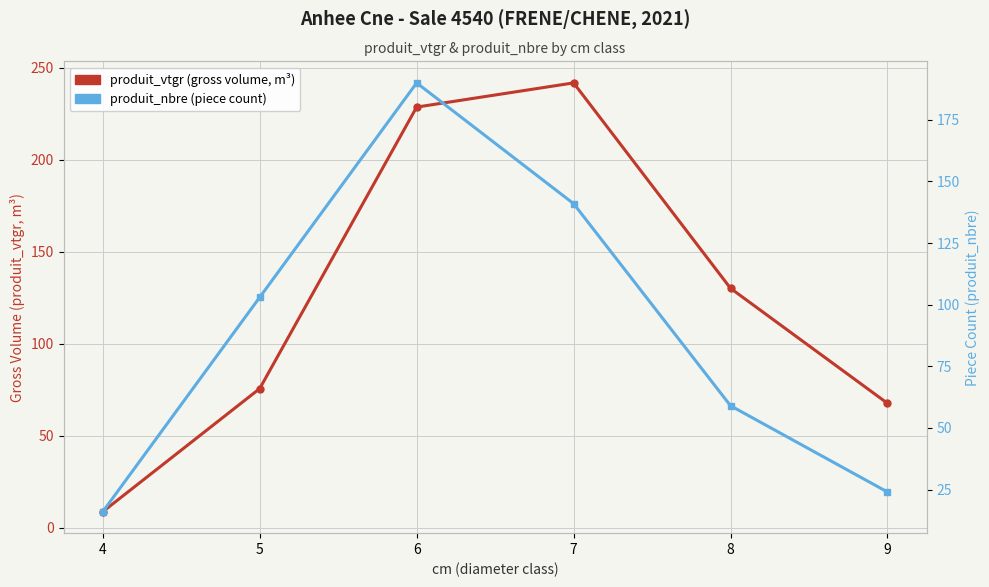

Which series has the widest spread of values?

produit_vtgr (gross volume, m³)